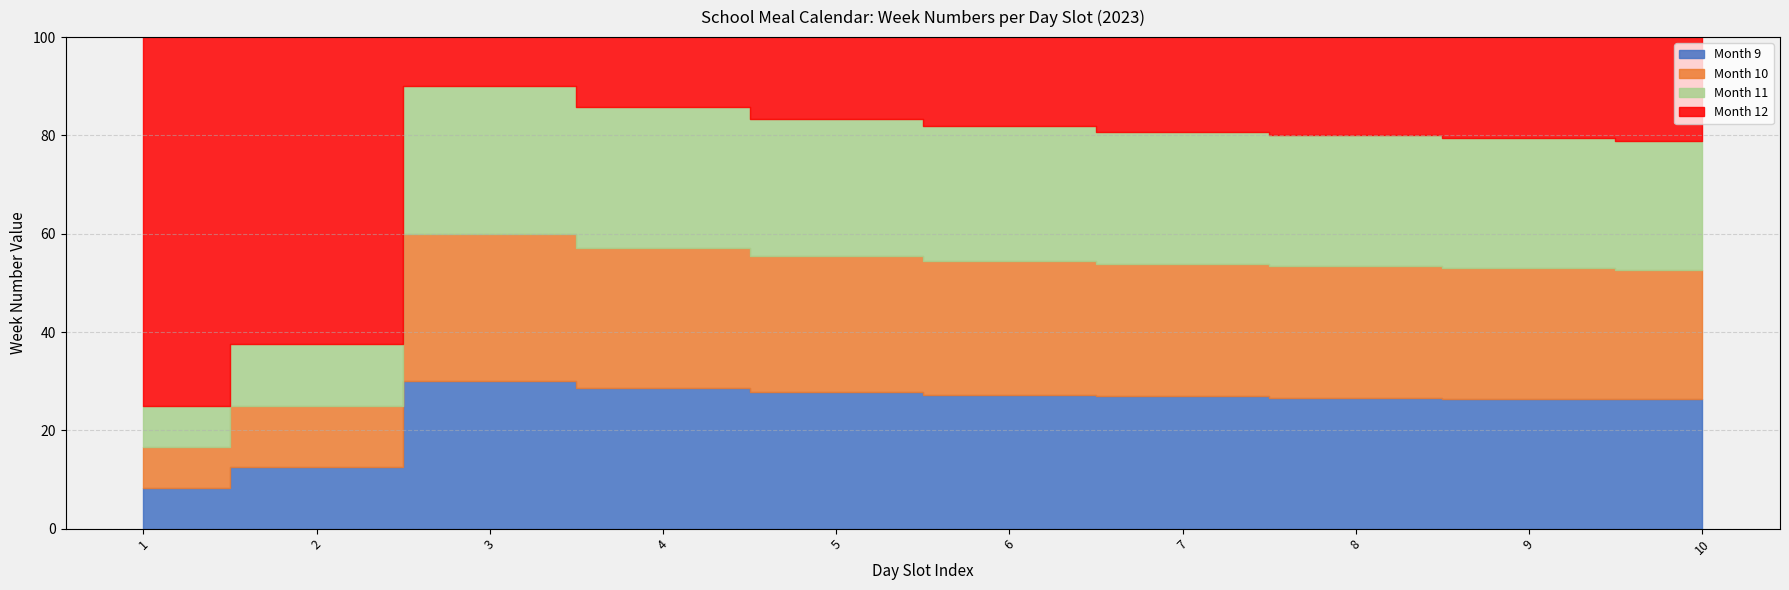

How many Week Numbers (Month 9) values are between 3 and 8?

6